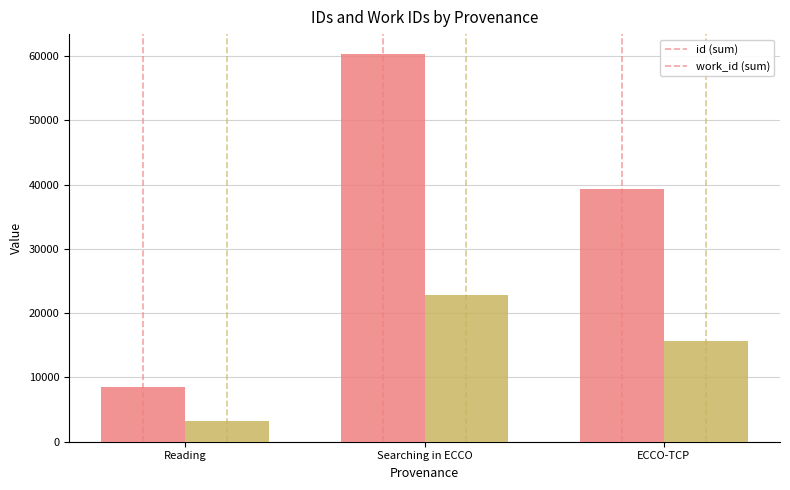

What is the maximum value shown in the chart?

60371